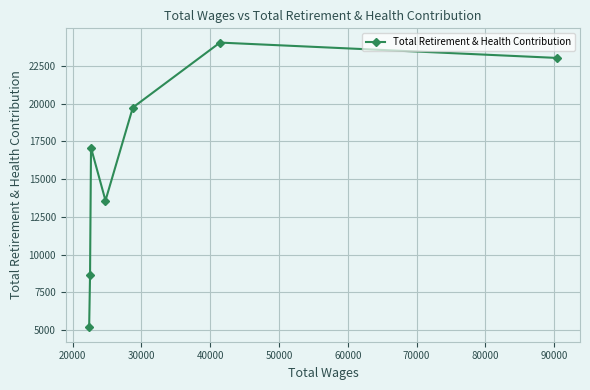

What is the difference between the maximum and minimum values?

18873